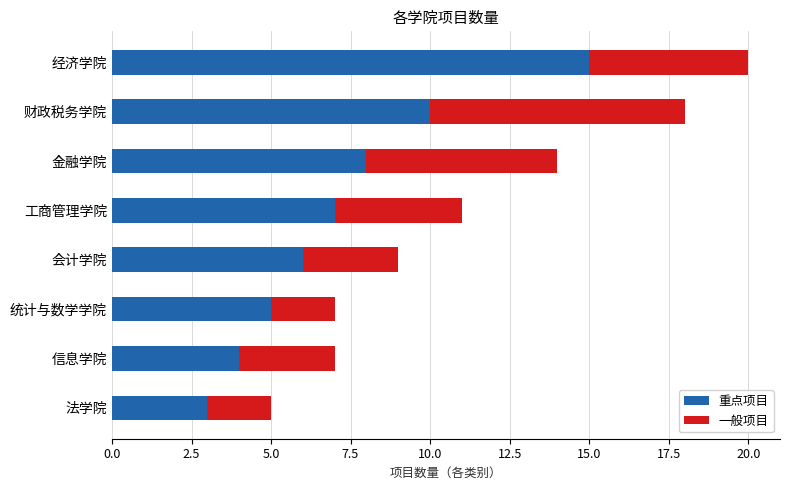

The 重点项目 series shows 6 at 会计学院. True or false?

True